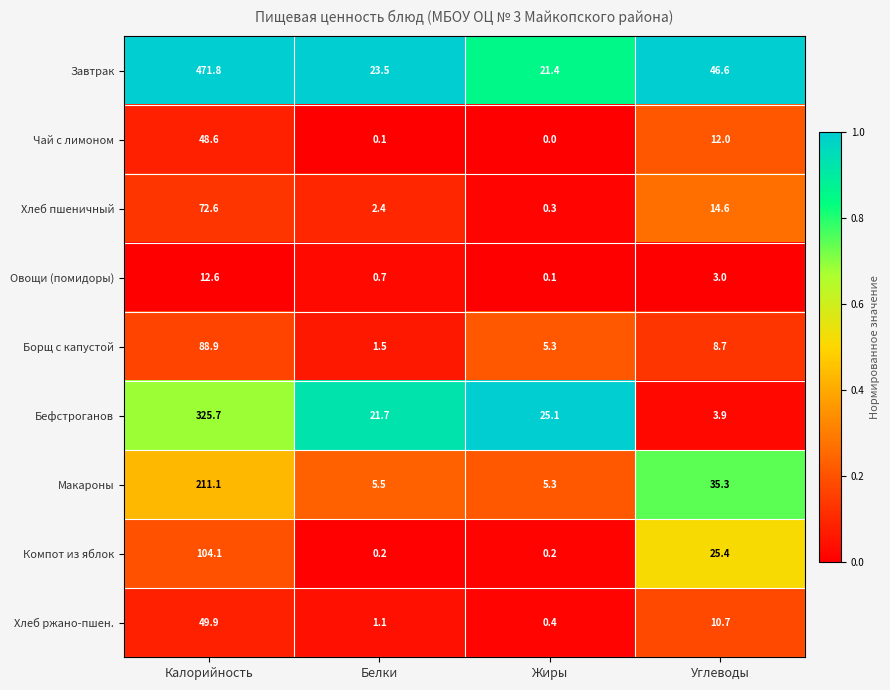

Which series has the largest total across all categories?

Завтрак